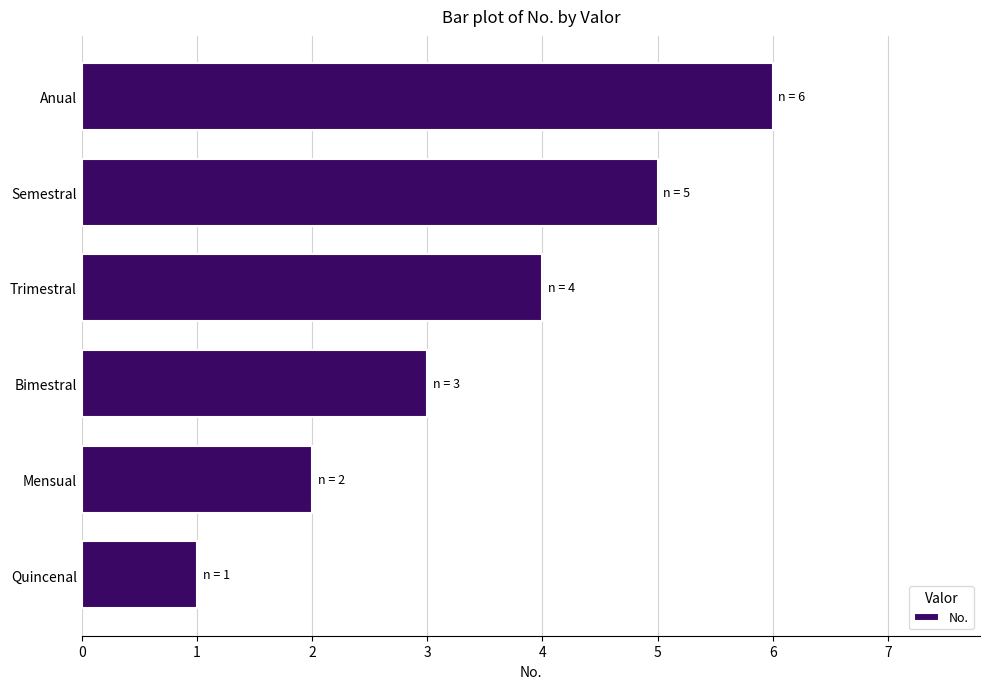

What is the sum of all values?

21